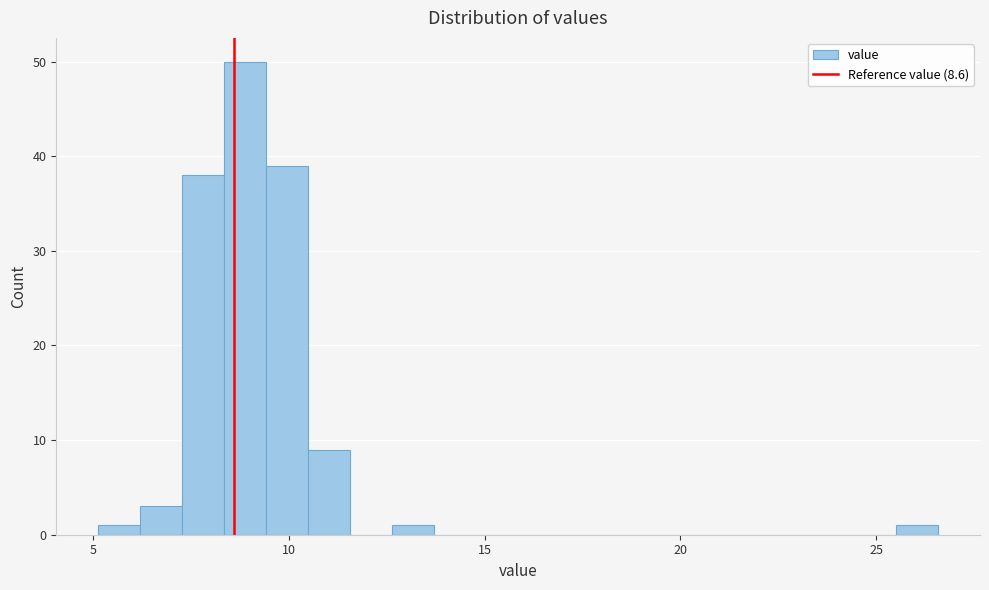

Read against the x-axis, roughly where is the centre of the tallest bar?

9.0